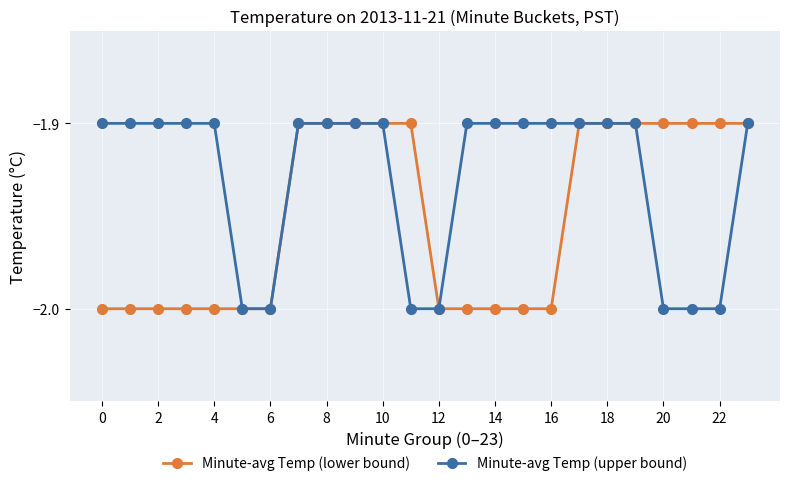

What is the smallest value displayed?

-2.0